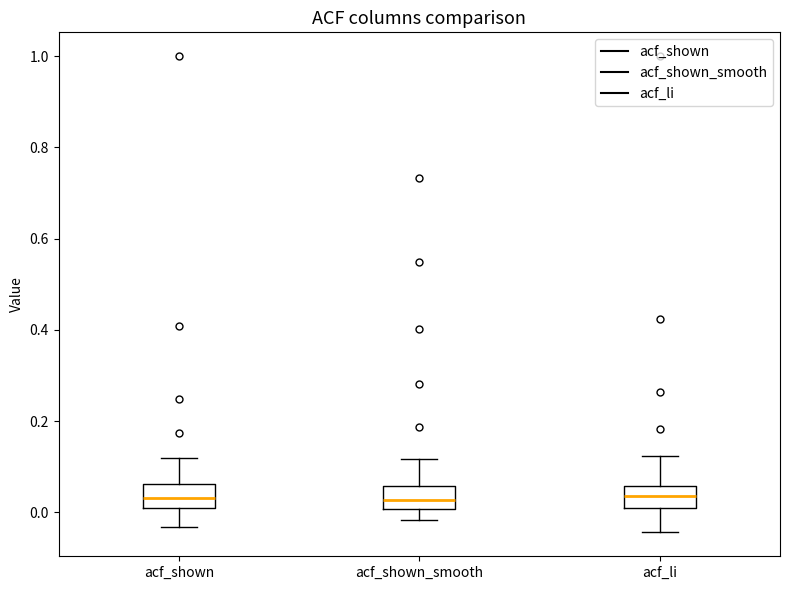

Where is the upper edge of the box for acf_li on the y-axis? The values are not printed on the chart, so give them approximately, as read against the axis.

0.06